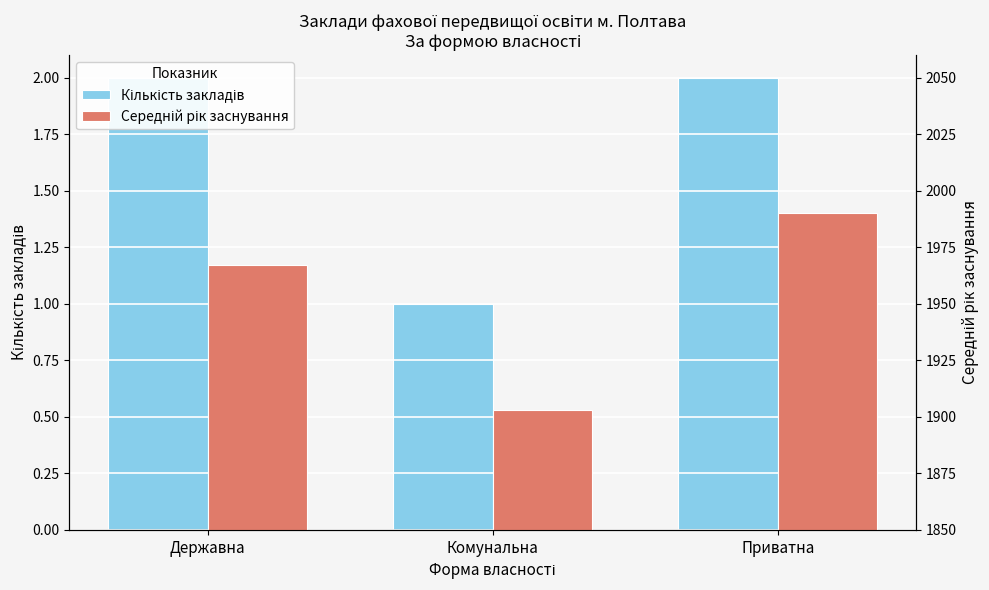

Reading left to right, extract all data points from this chart.

Кількість закладів: 2	1	2
Середній рік заснування: 1967	1903	1990